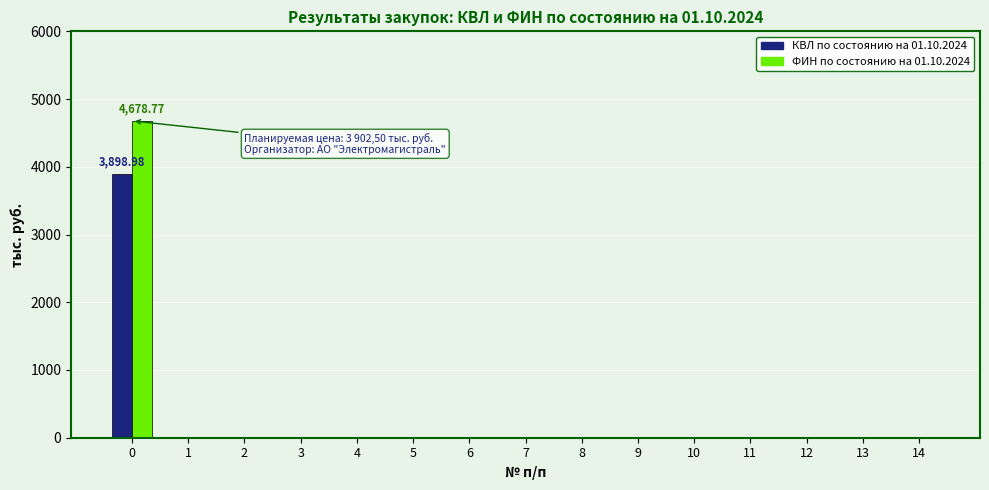

What are all the series names shown in the legend?

КВЛ по состоянию на 01.10.2024, ФИН по состоянию на 01.10.2024